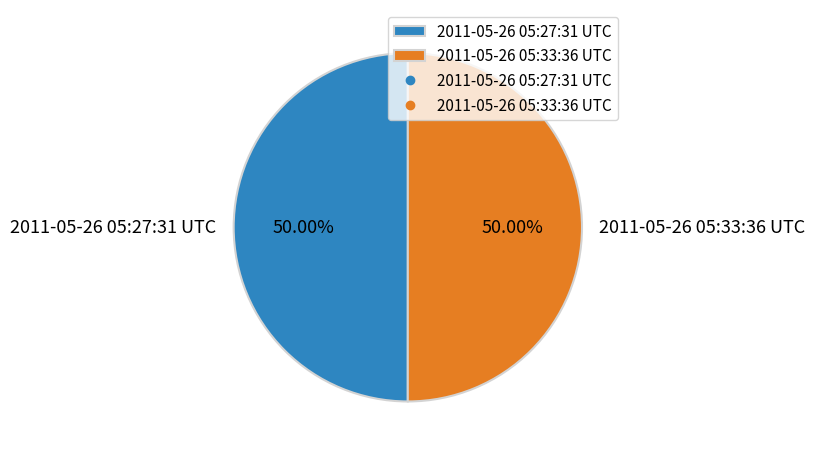

How many slices are in this pie chart?

2